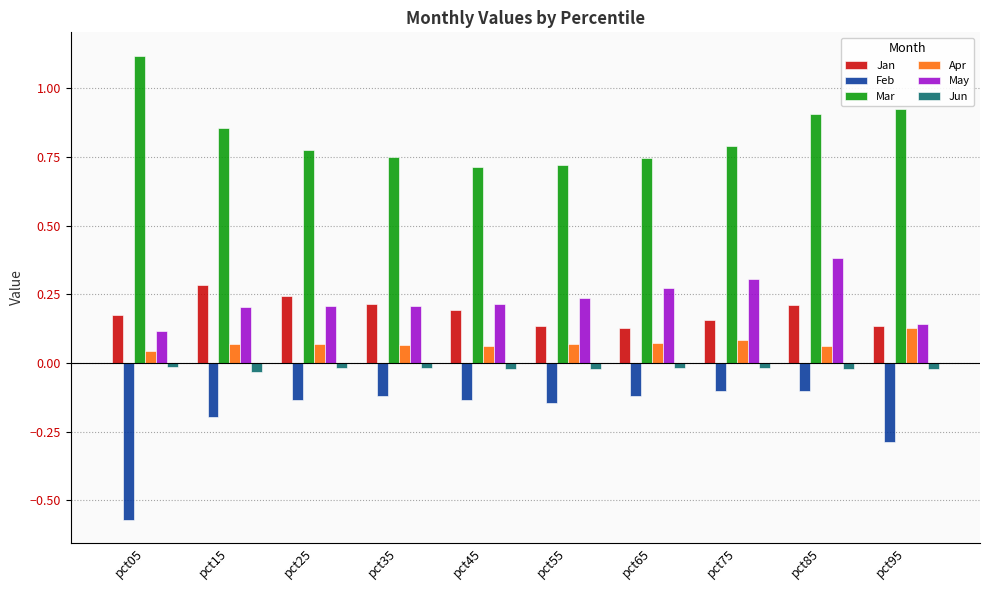

The Apr series shows 0.1 at pct35. True or false?

True